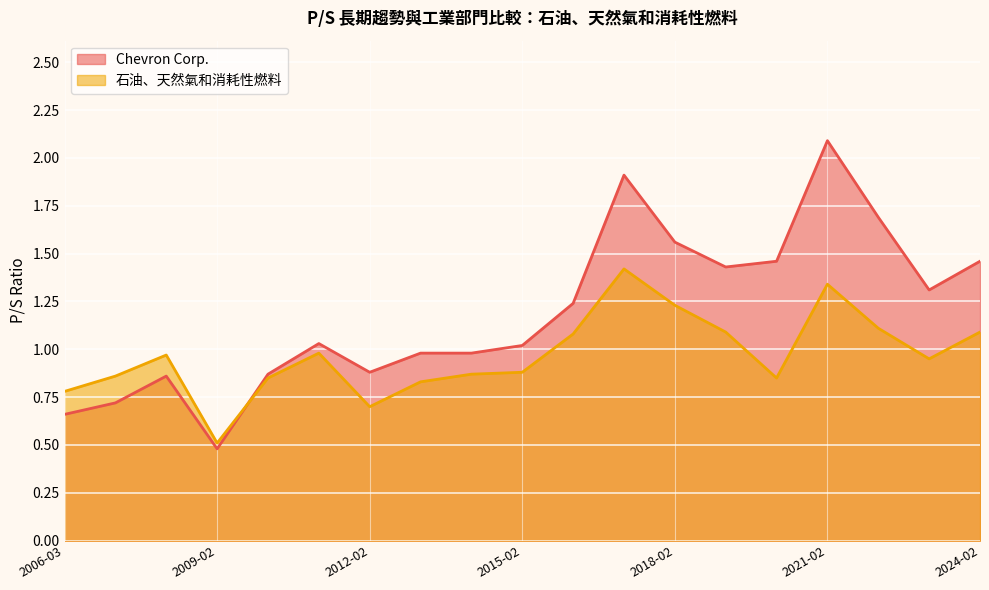

How many values in the Chevron Corp. series are below 1?

8